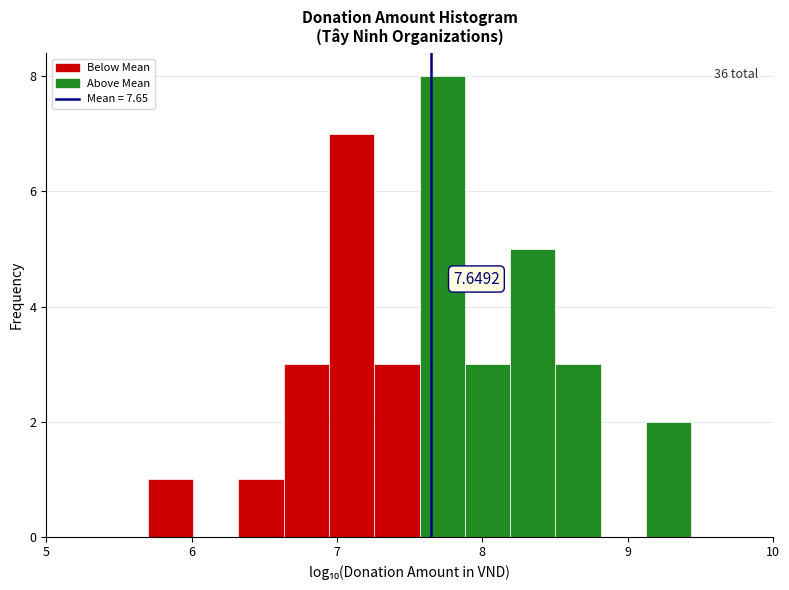

Read against the x-axis, roughly where is the centre of the tallest bar?

7.7